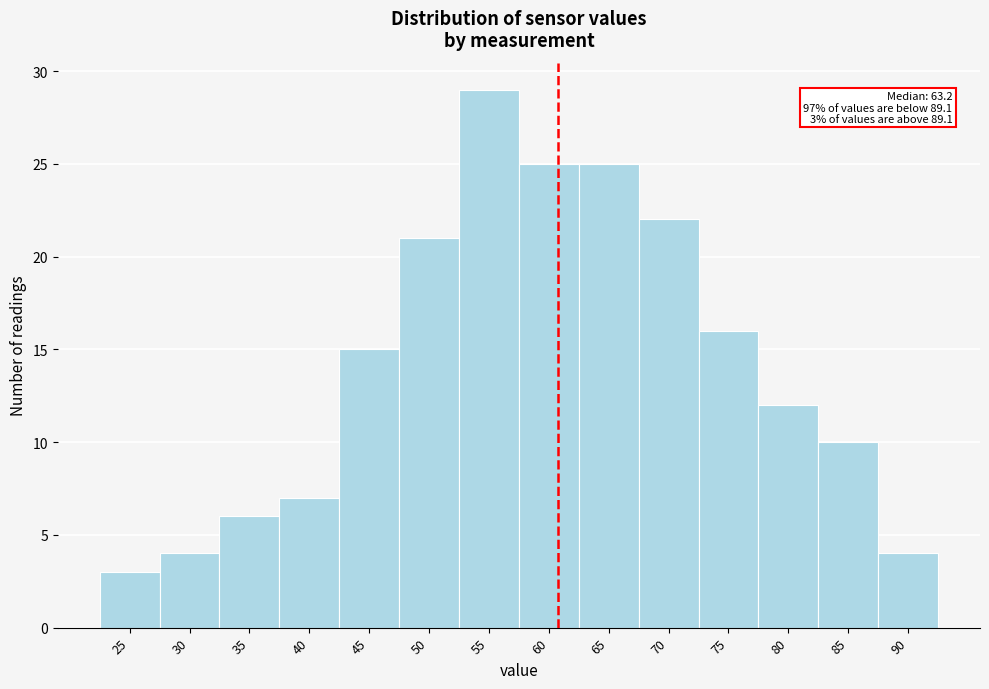

Reading left to right, extract all data points from this chart.

25=3	30=4	35=6	40=7	45=15	50=21	55=29	60=25	65=25	70=22	75=16	80=12	85=10	90=4